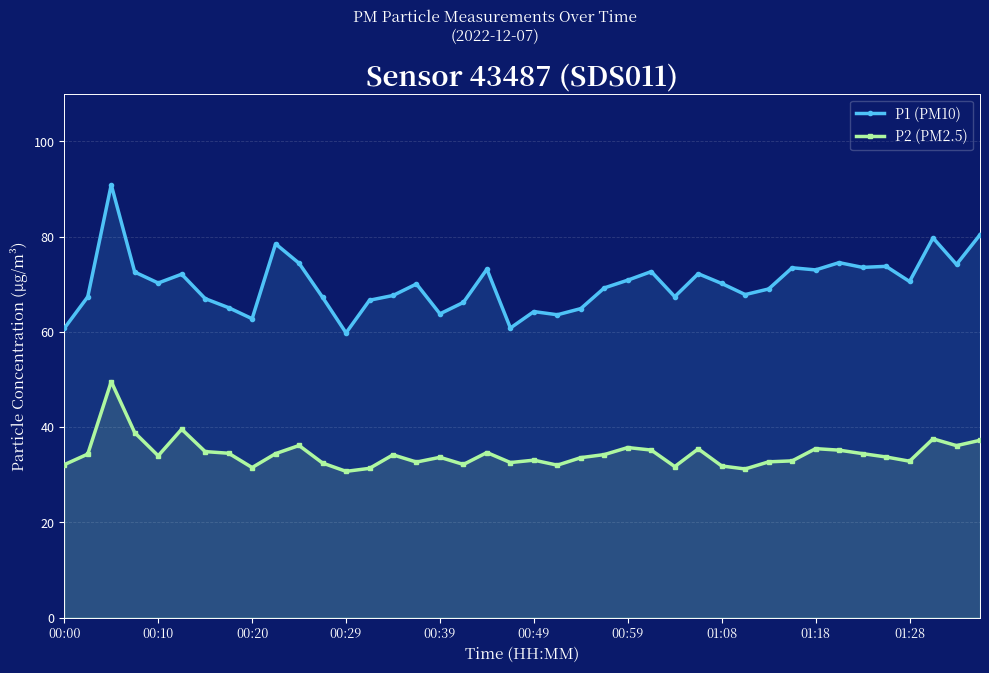

What is the sum of all P2 (PM2.5) values?

1375.9